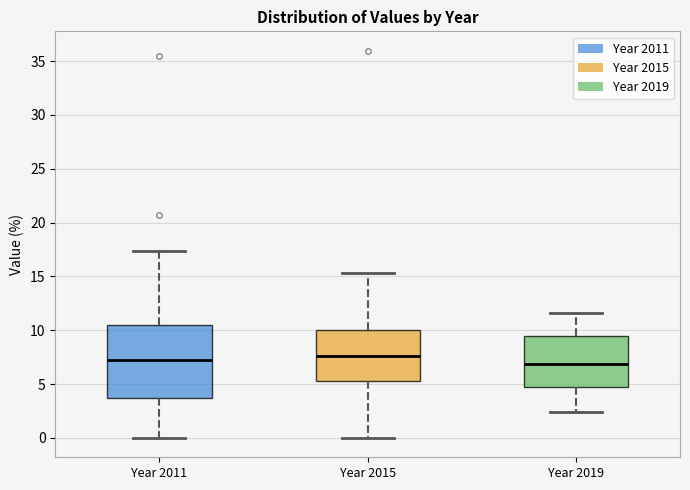

Which box is the tallest, from its lower edge to its upper edge?

Year 2011